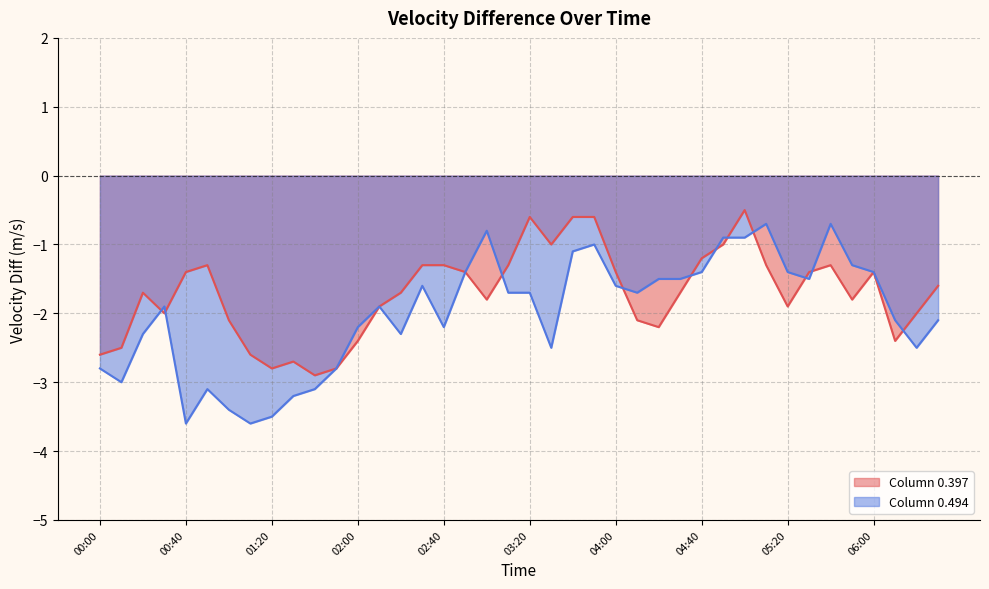

How many values in the Column 0.494 series are below -1?

34